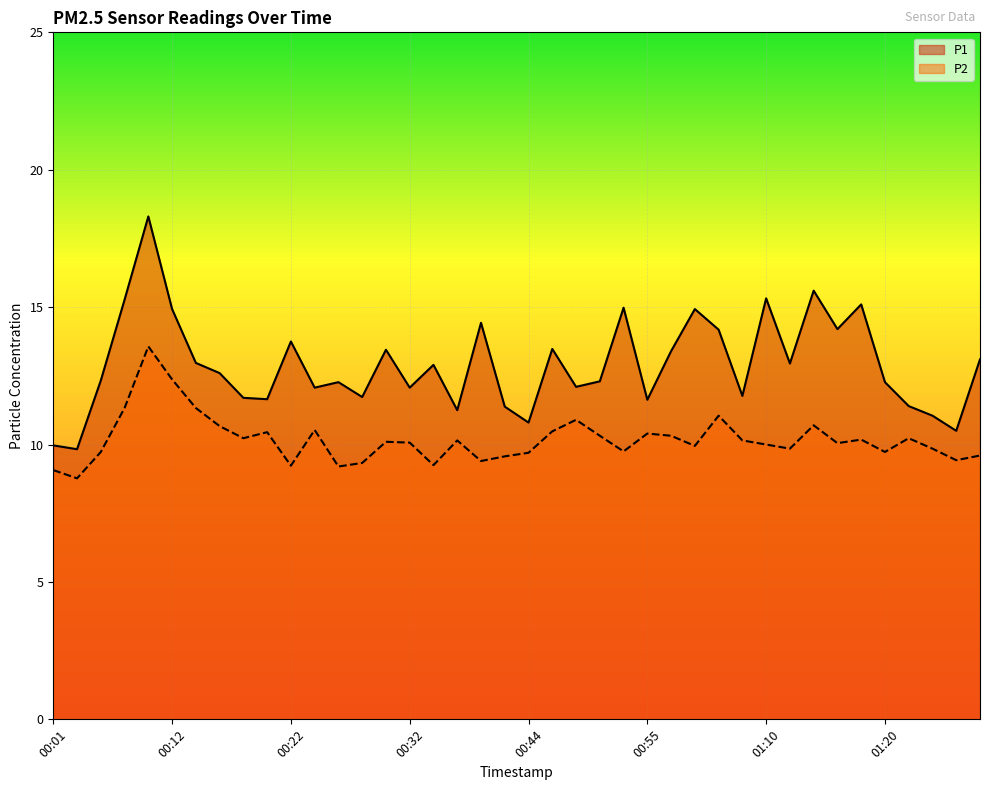

What are all the series names shown in the legend?

P1, P2